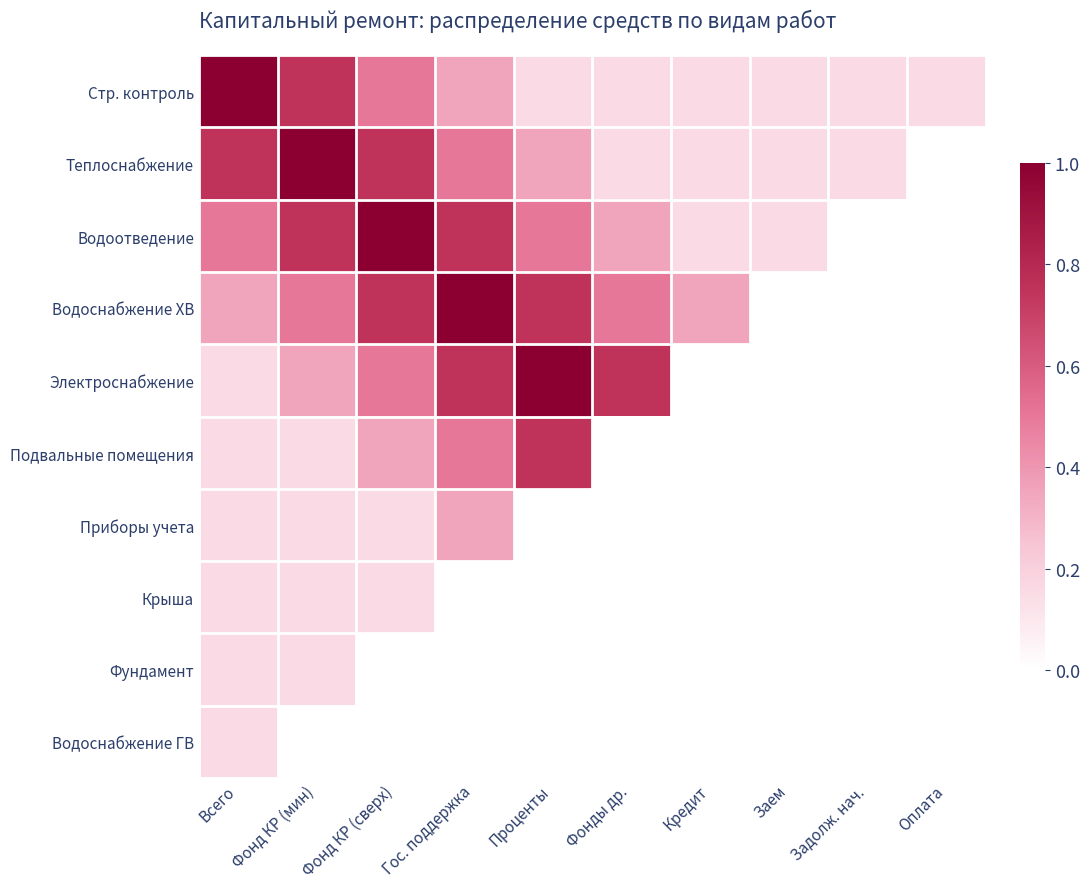

At how many categories does at least one series exceed 0?

10